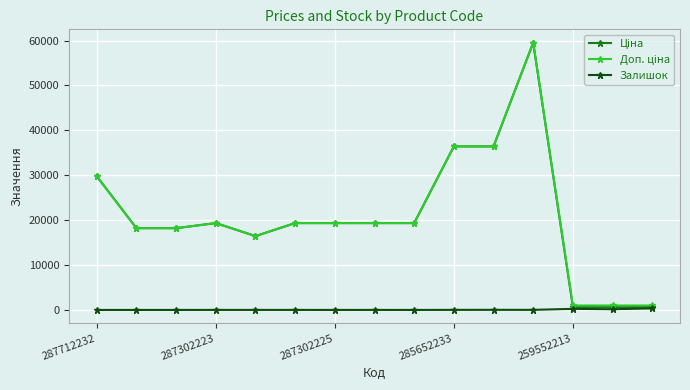

How many distinct data groups are displayed?

3